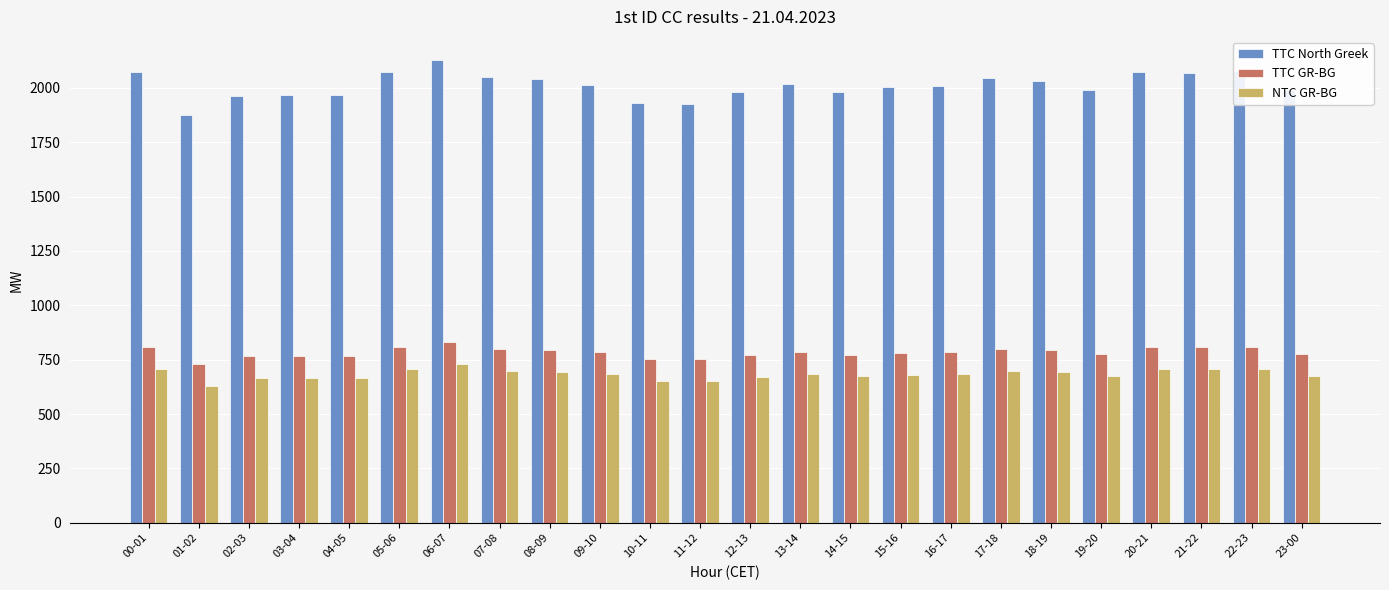

The value of NTC GR-BG at 04-05 is 667. True or false?

True